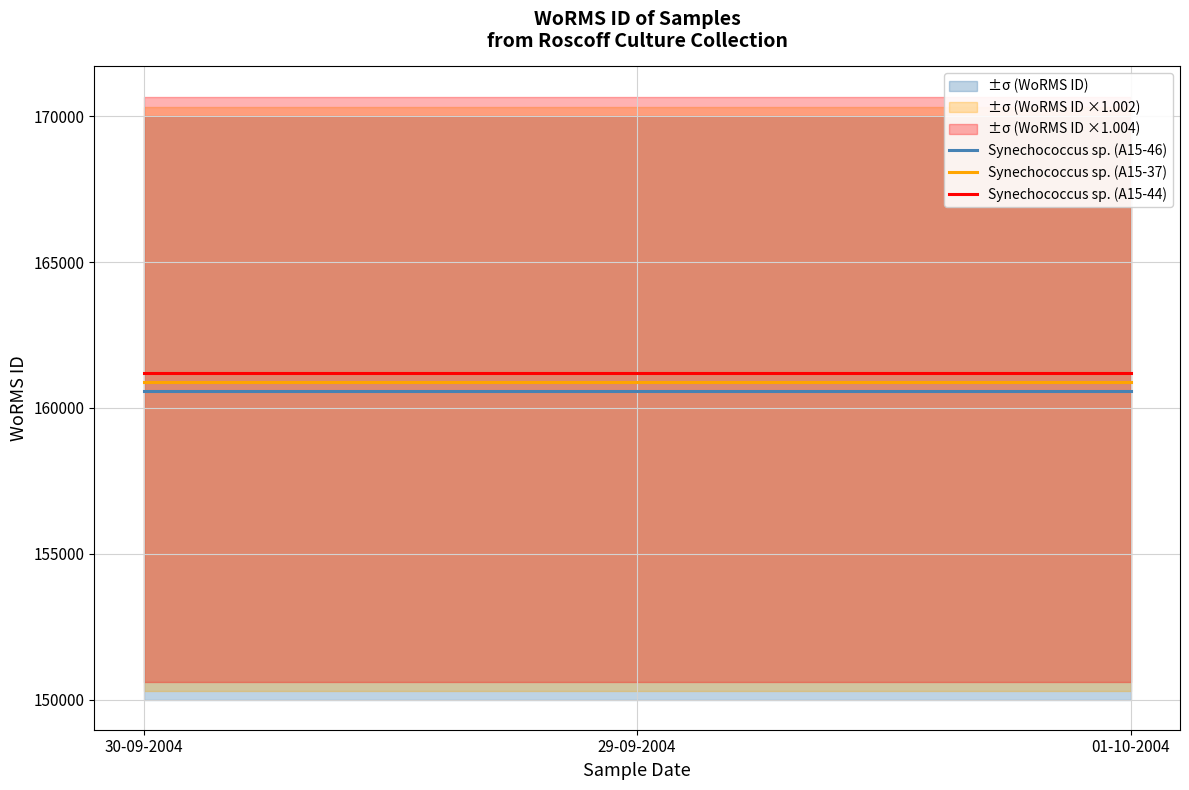

Reading left to right, what are all the values shown in this chart?

Synechococcus sp. (A15-46): 30-09-2004=160572.0	29-09-2004=160572.0	01-10-2004=160572.0
Synechococcus sp. (A15-37): 30-09-2004=160893.1	29-09-2004=160893.1	01-10-2004=160893.1
Synechococcus sp. (A15-44): 30-09-2004=161214.3	29-09-2004=161214.3	01-10-2004=161214.3